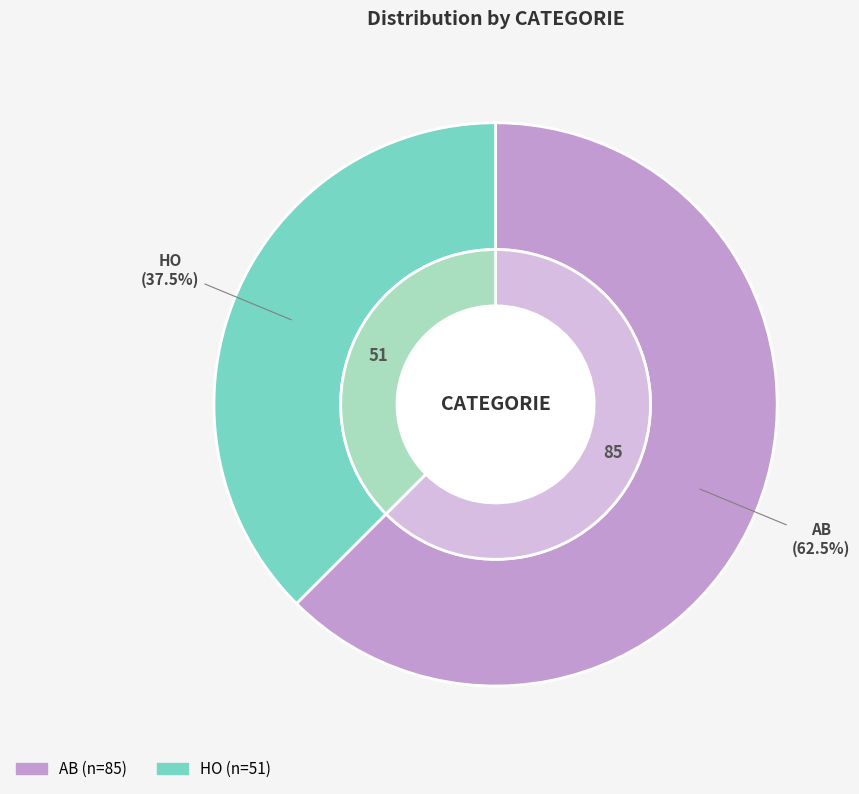

Does HO represent more than half of the total?

No